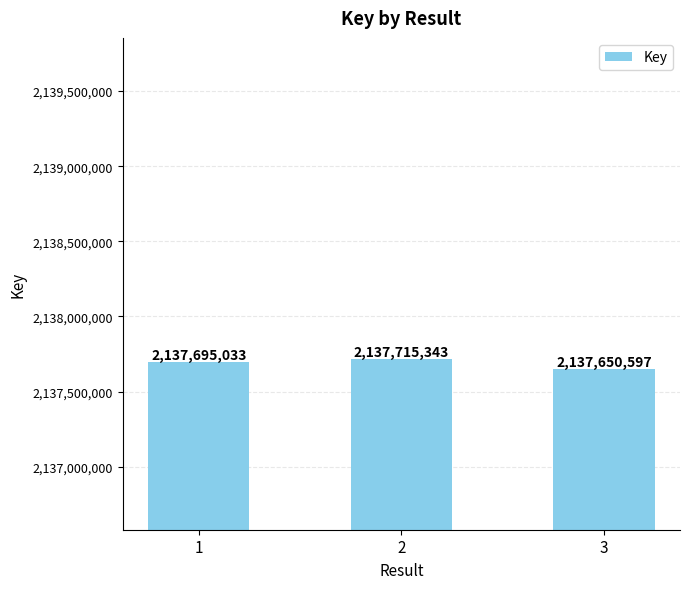

Does the chart contain stacked bars?

No